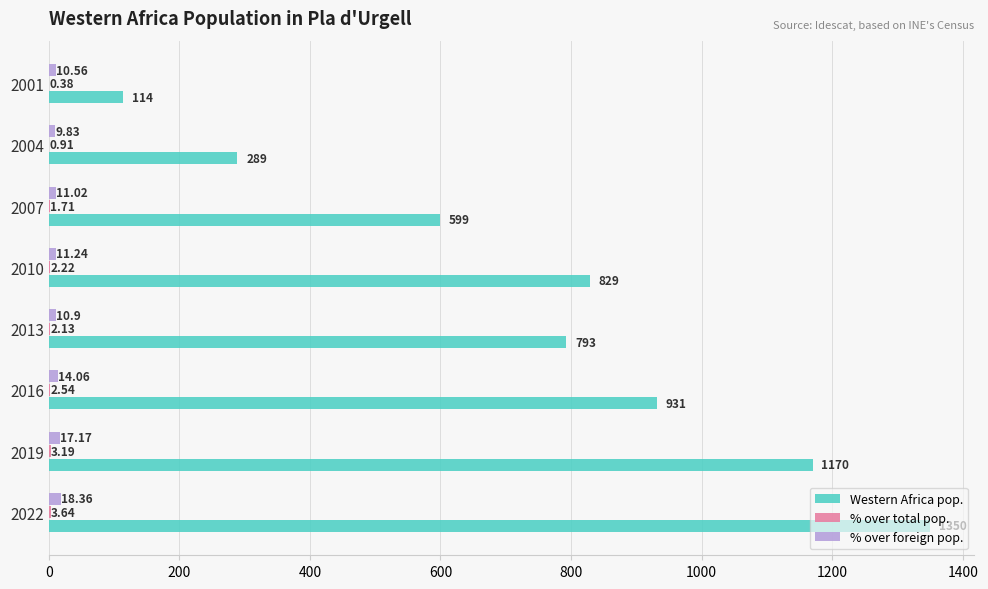

Between 2022 and 2010, which series saw the biggest shift?

Western Africa pop.